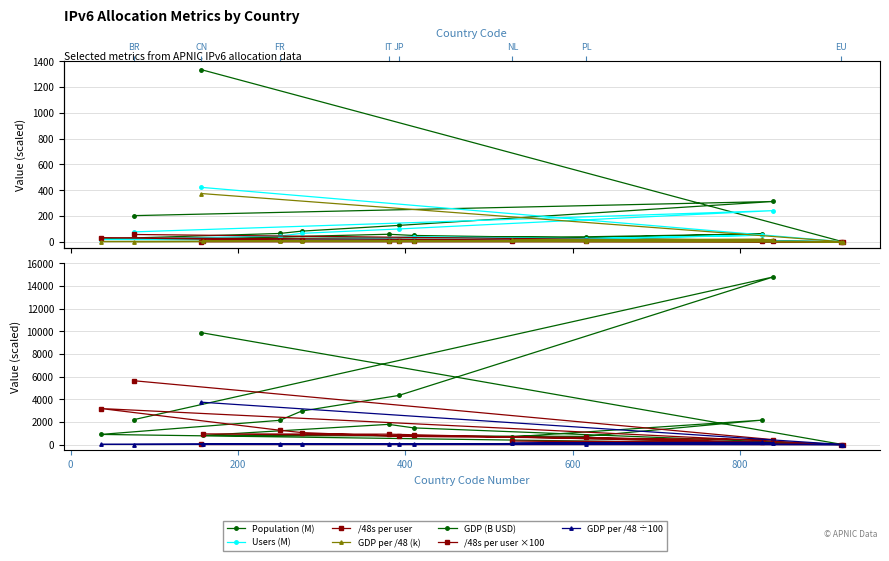

What is the label of the 14th point from the right?

US